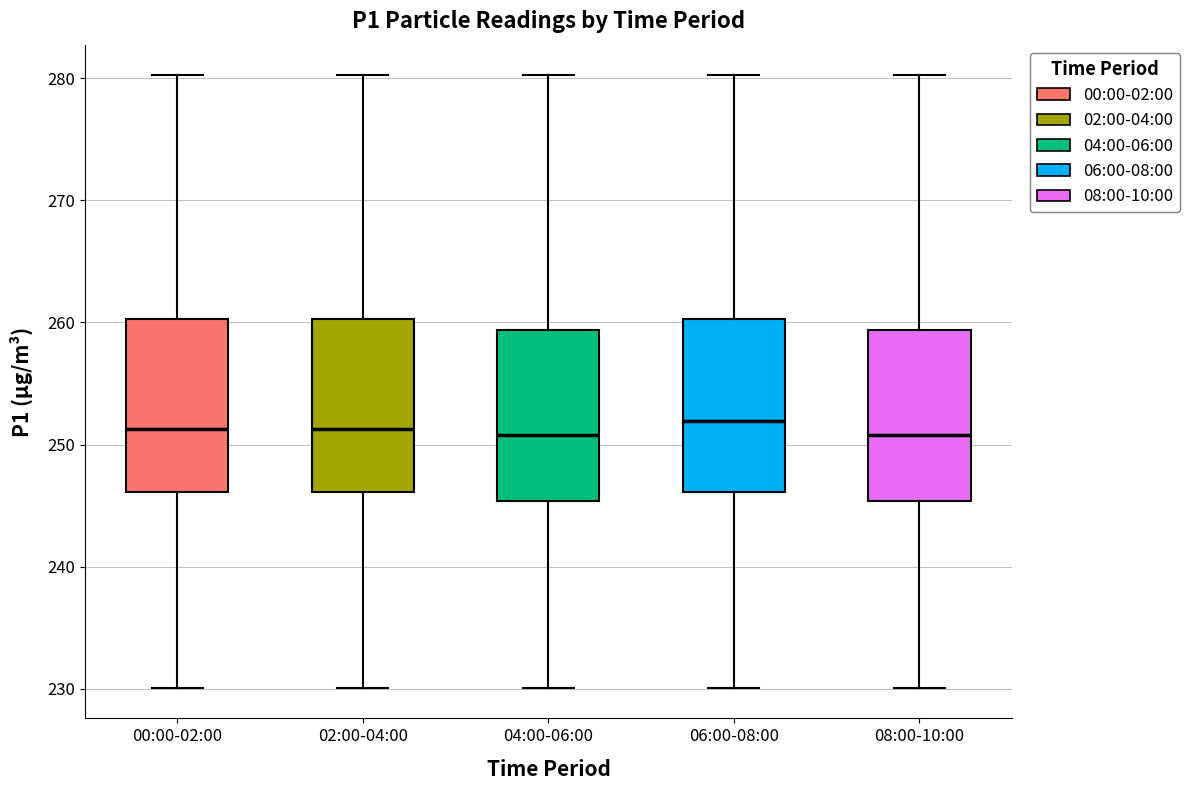

Reading left to right, read every box against the y-axis: the position of its median line, the range the box covers, and the ends of its whiskers. The values are not printed on the chart, so give them approximately, as read against the axis.

00:00-02:00: median 251, box 246 to 260, whiskers 230 to 280
02:00-04:00: median 251, box 246 to 260, whiskers 230 to 280
04:00-06:00: median 251, box 245 to 259, whiskers 230 to 280
06:00-08:00: median 252, box 246 to 260, whiskers 230 to 280
08:00-10:00: median 251, box 245 to 259, whiskers 230 to 280